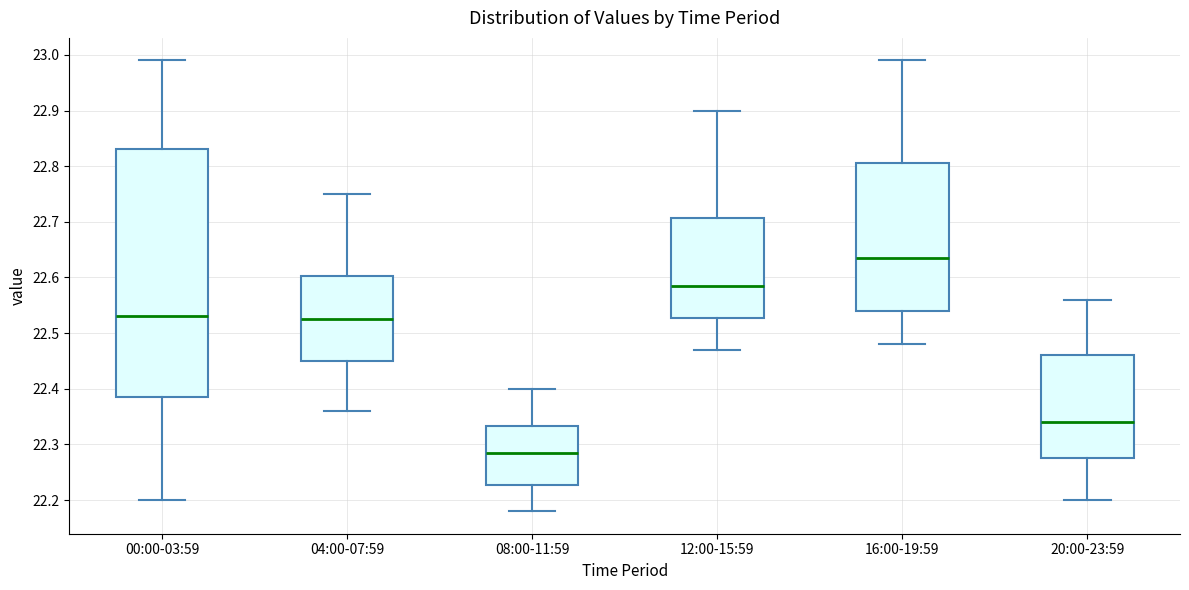

Comparing the boxes themselves (not the whiskers), which one is the tallest?

00:00-03:59